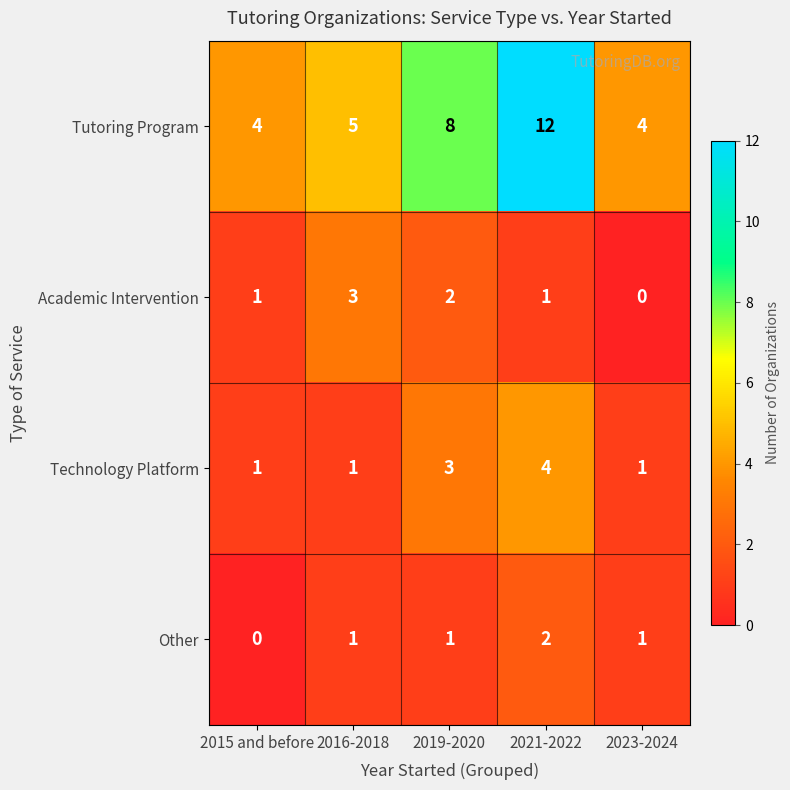

What is the sum of all Technology Platform values?

10